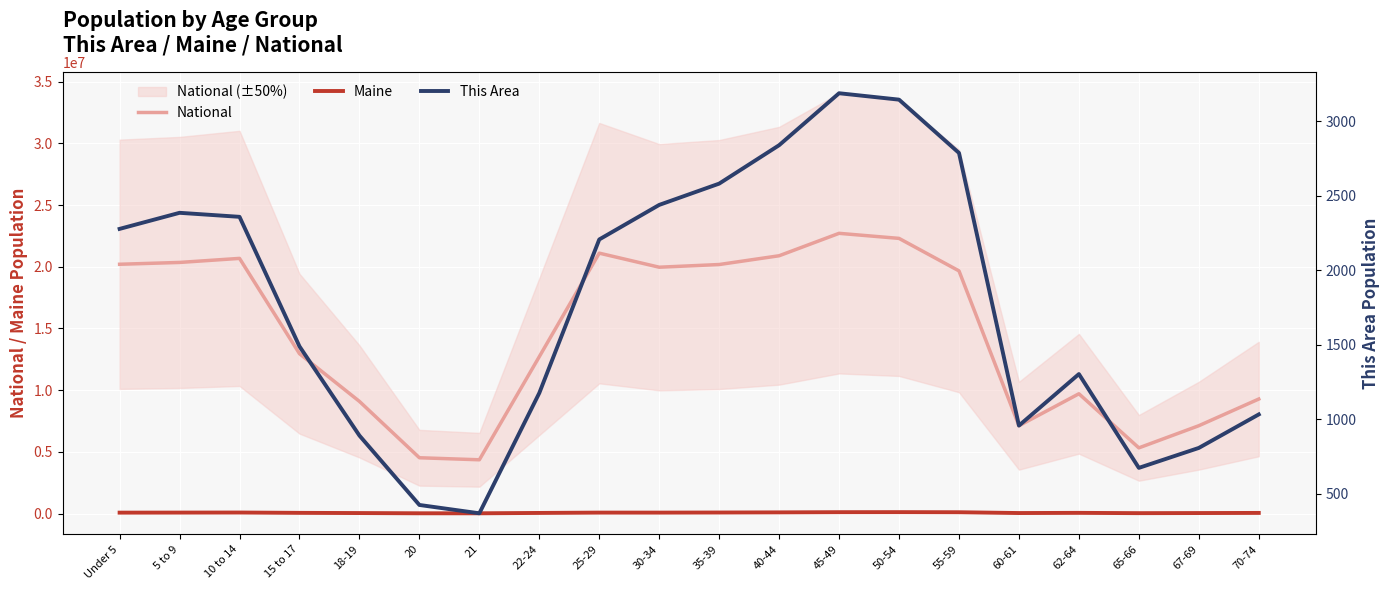

At which label does National reach its minimum?

21